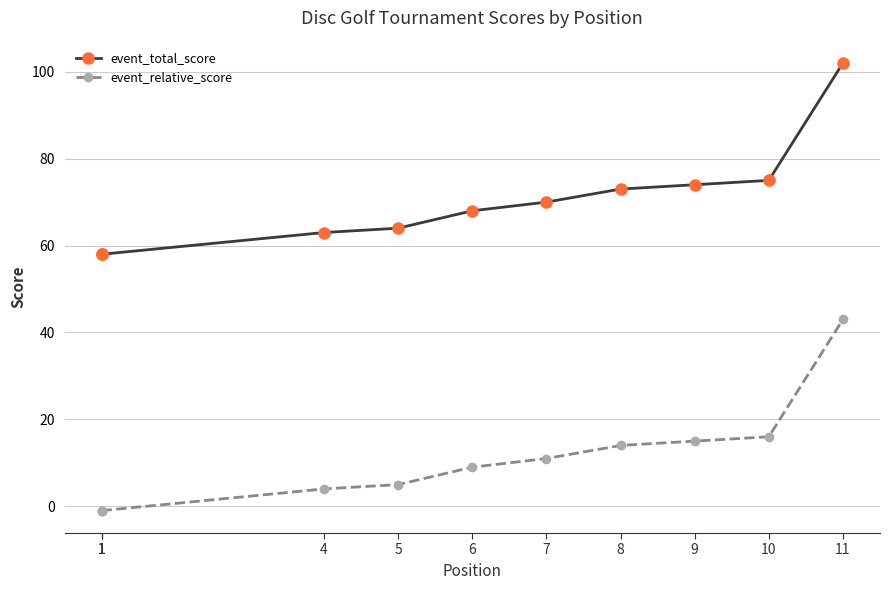

What are all the series names shown in the legend?

event_total_score, event_relative_score